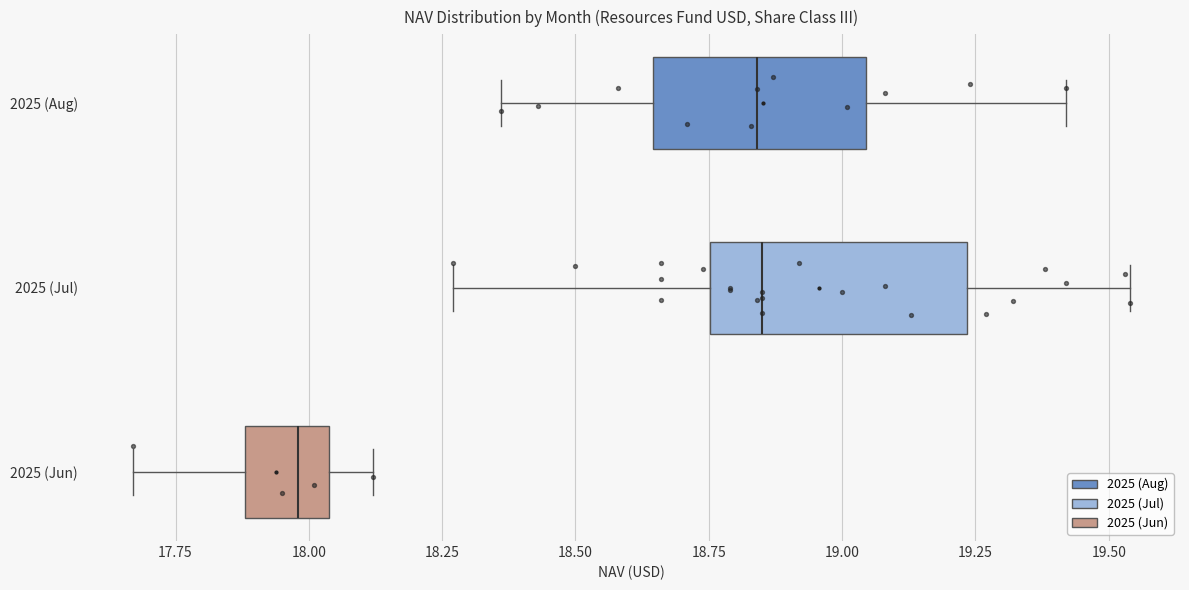

Reading bottom to top, read every box against the x-axis: the position of its median line, the range the box covers, and the ends of its whiskers. The values are not printed on the chart, so give them approximately, as read against the axis.

2025 (Jun): median 18.00, box 17.90 to 18.05, whiskers 17.65 to 18.10
2025 (Jul): median 18.85, box 18.75 to 19.25, whiskers 18.25 to 19.55
2025 (Aug): median 18.85, box 18.65 to 19.05, whiskers 18.35 to 19.40